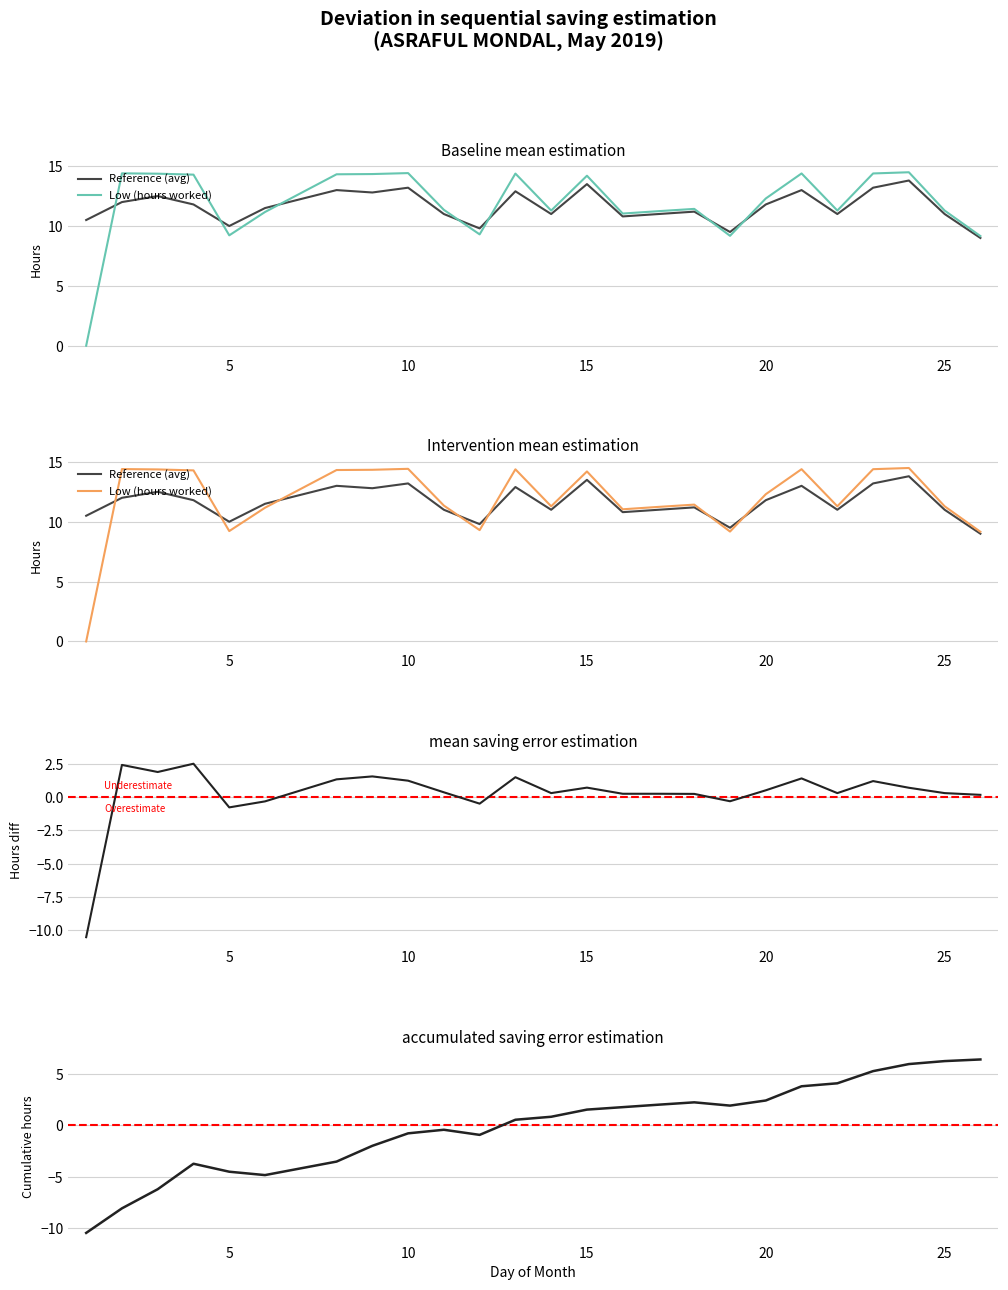

Which label corresponds to the smallest value in the chart?

1